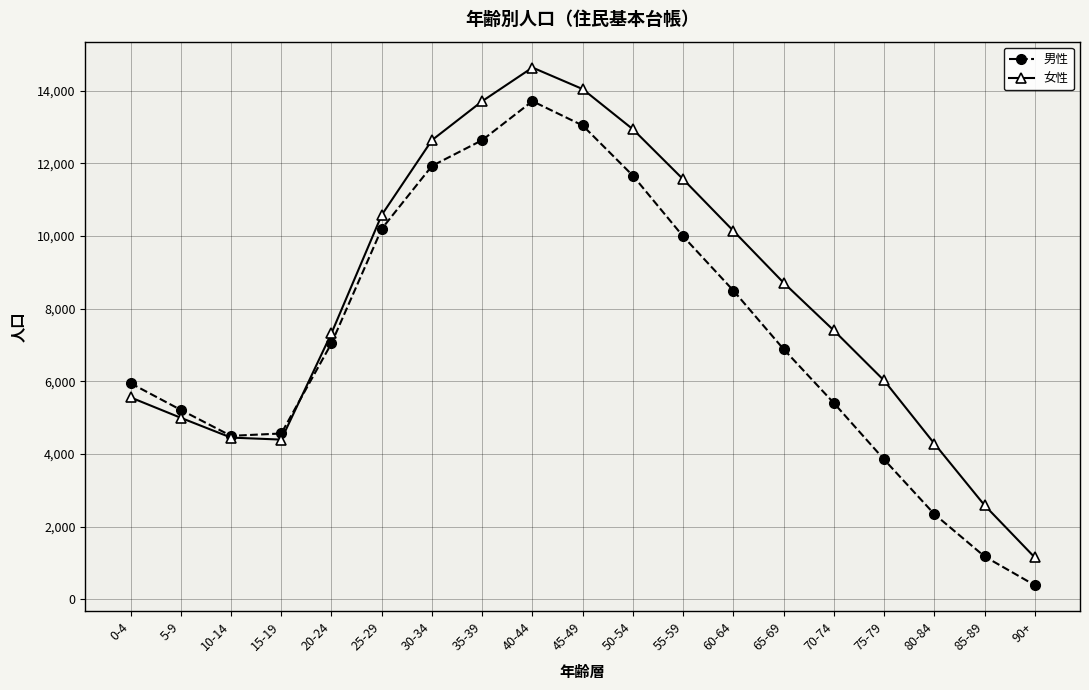

At which label does 男性 first exceed 6883?

20-24